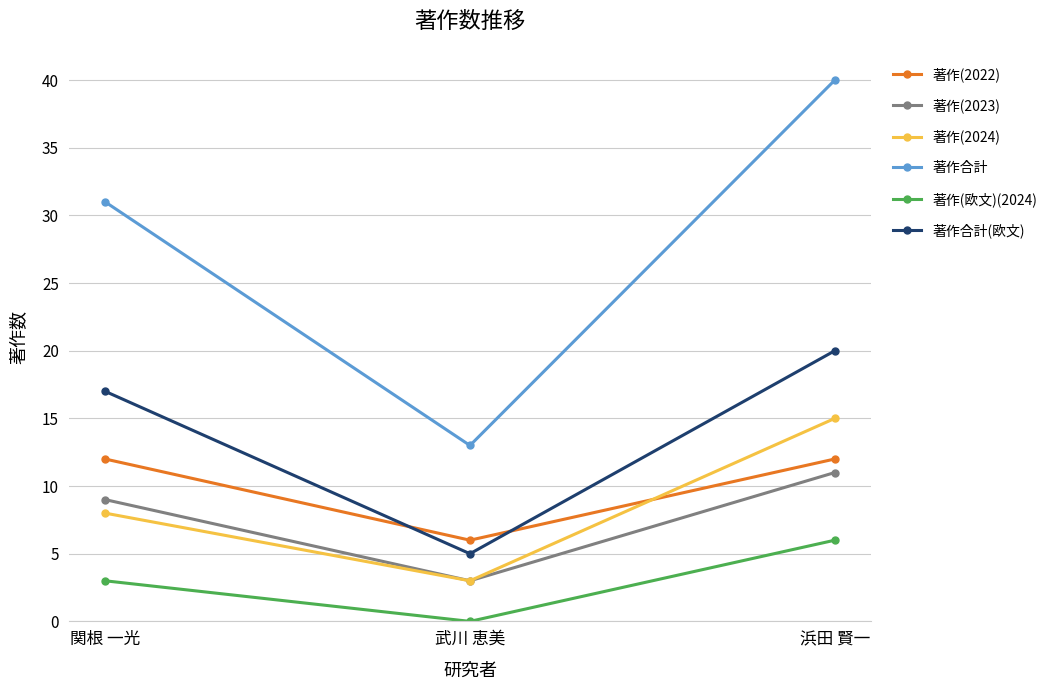

The 著作合計(欧文) series shows 20 at 浜田 賢一. True or false?

True